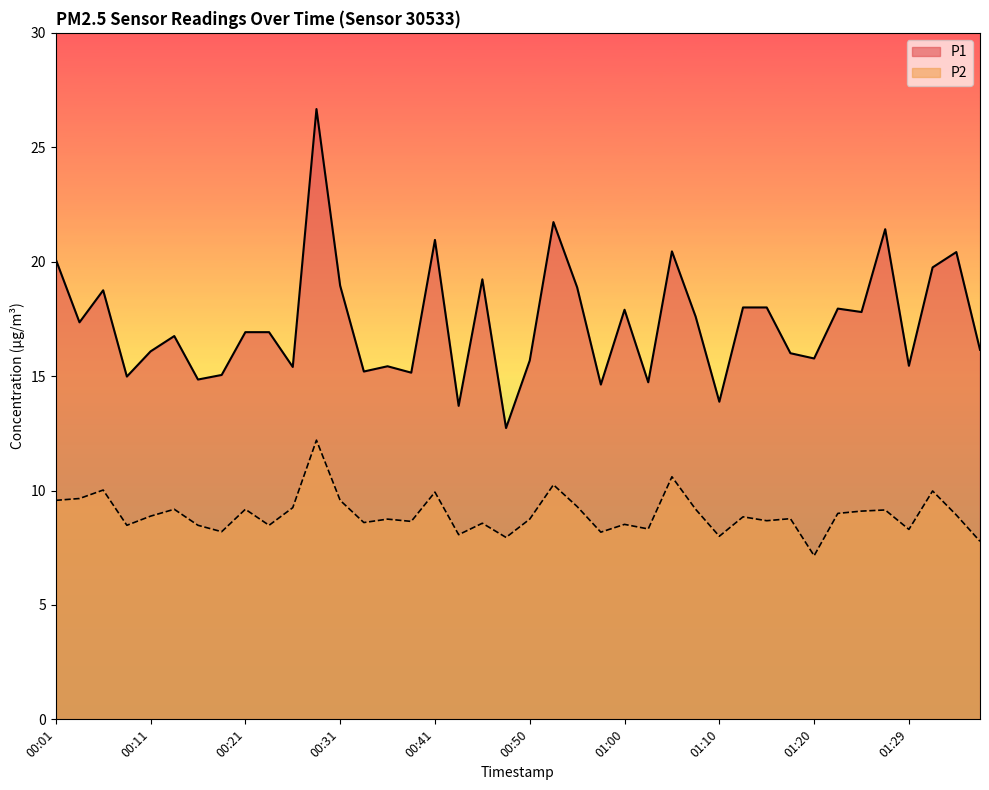

Which series has the largest range (max minus min)?

P1